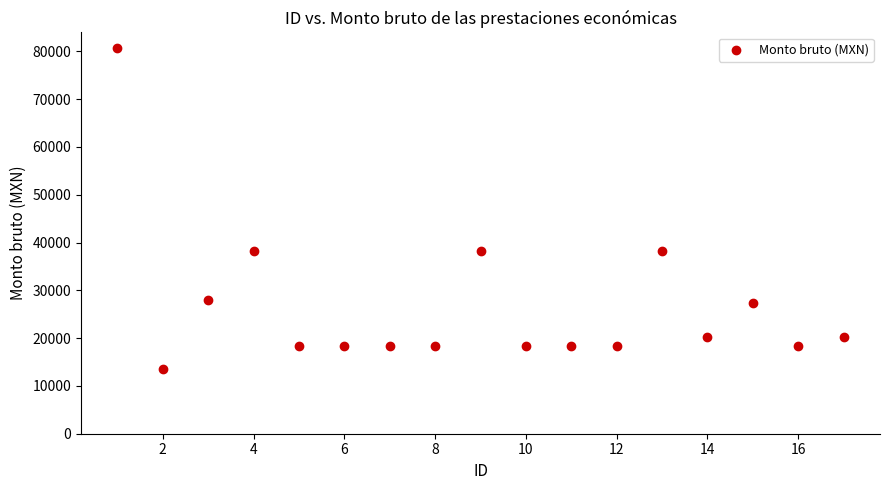

What is the range of X values (max minus min)?

16.0